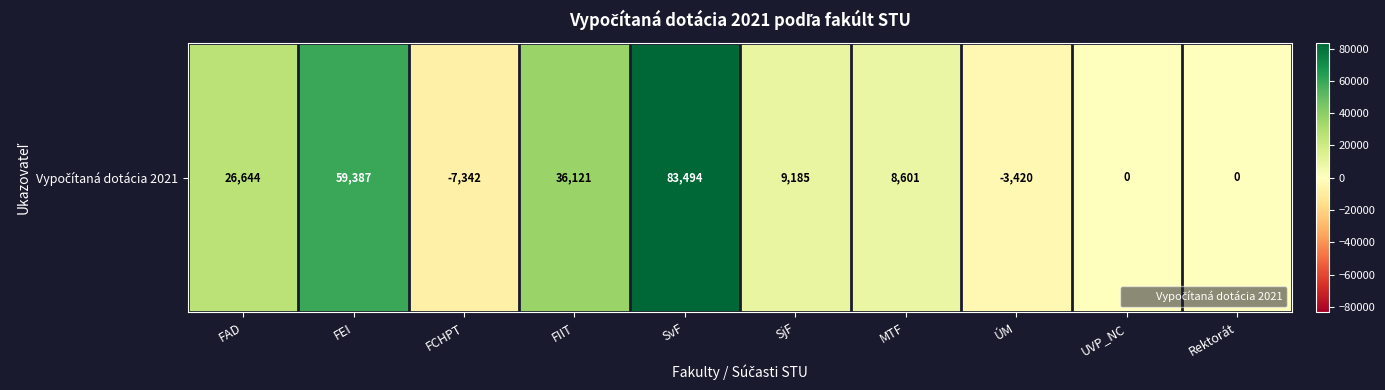

Reading left to right, extract all data points from this chart.

26644.4	59386.7	-7342.4	36121.0	83493.7	9185.2	8600.7	-3420.2	0.0	0.0